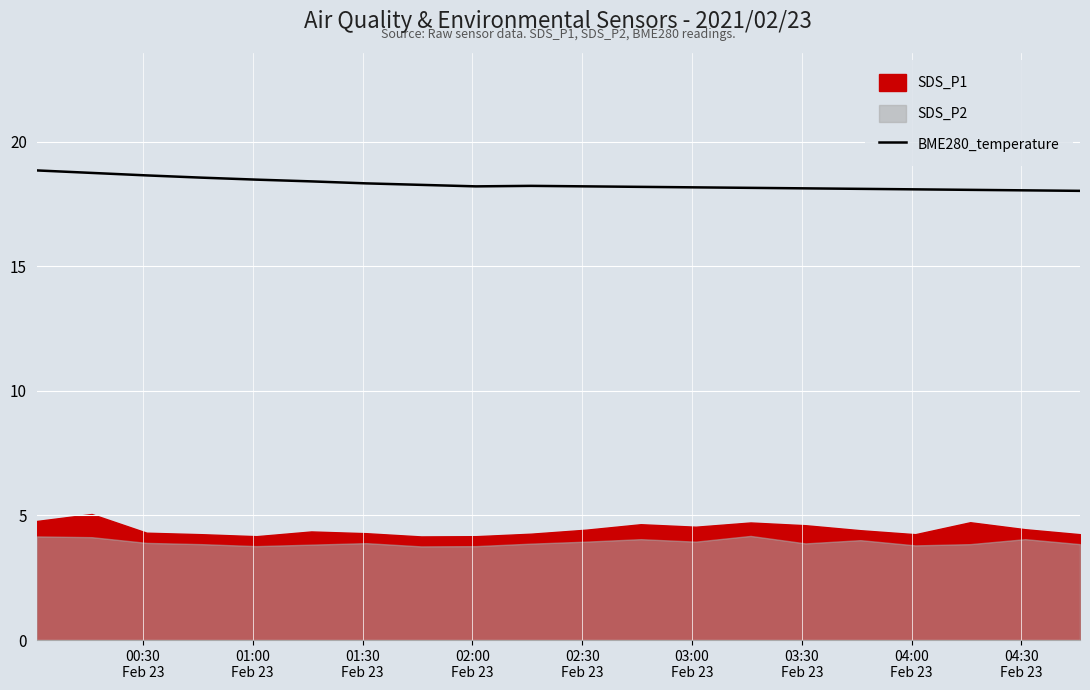

How many lines are shown in the chart?

1